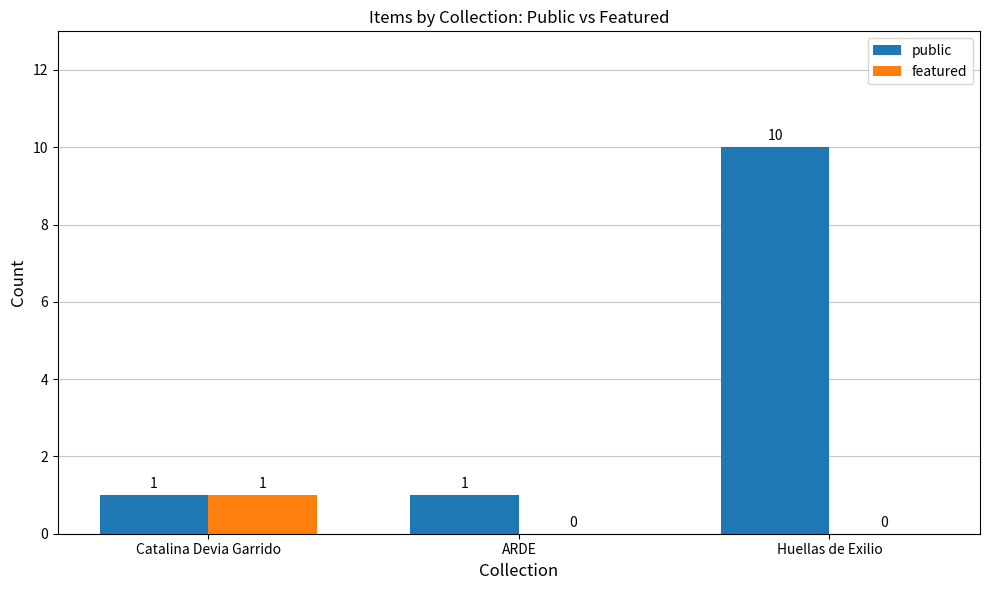

The featured series shows 0 at Huellas de Exilio. True or false?

True